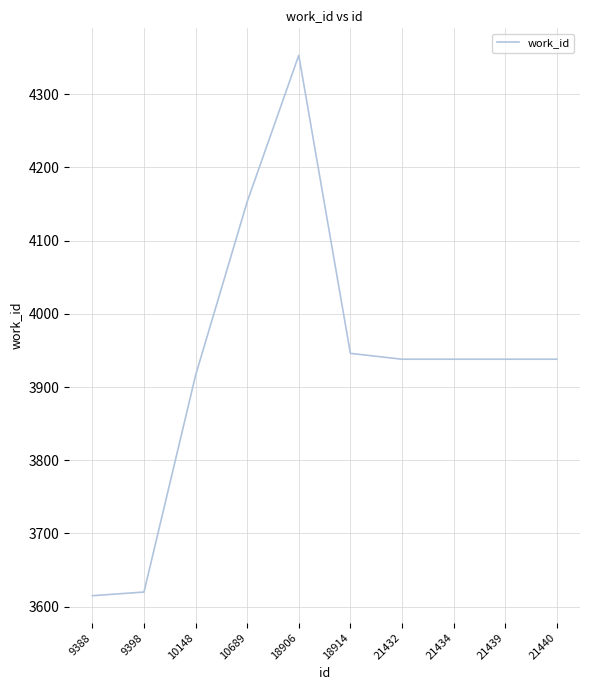

What is the change in value from 9388 to 21432?

+323